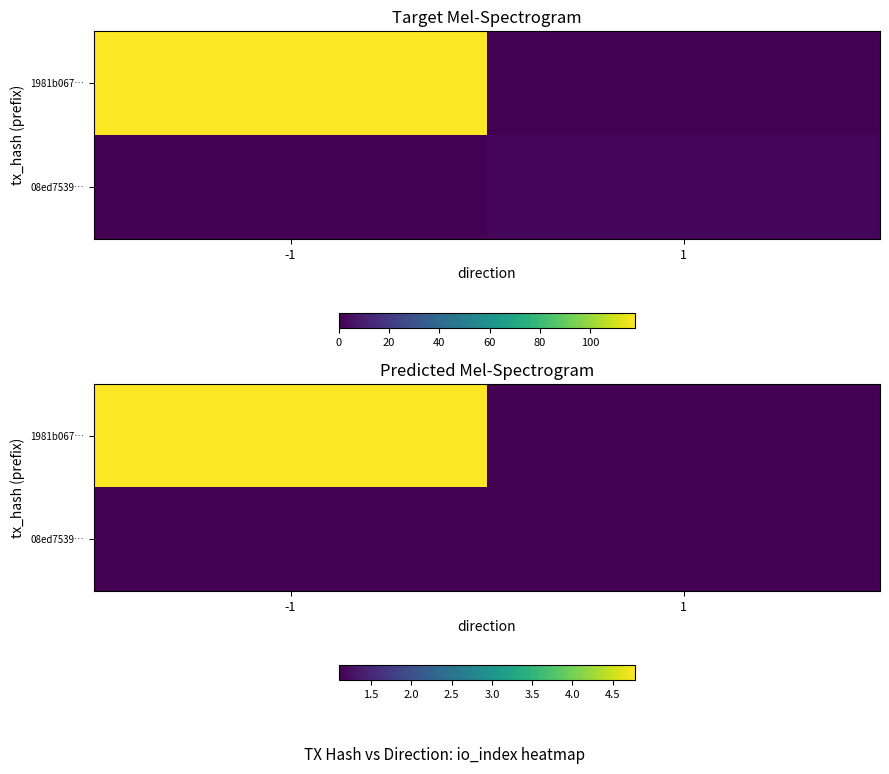

Between 1 and -1, which is larger?

-1